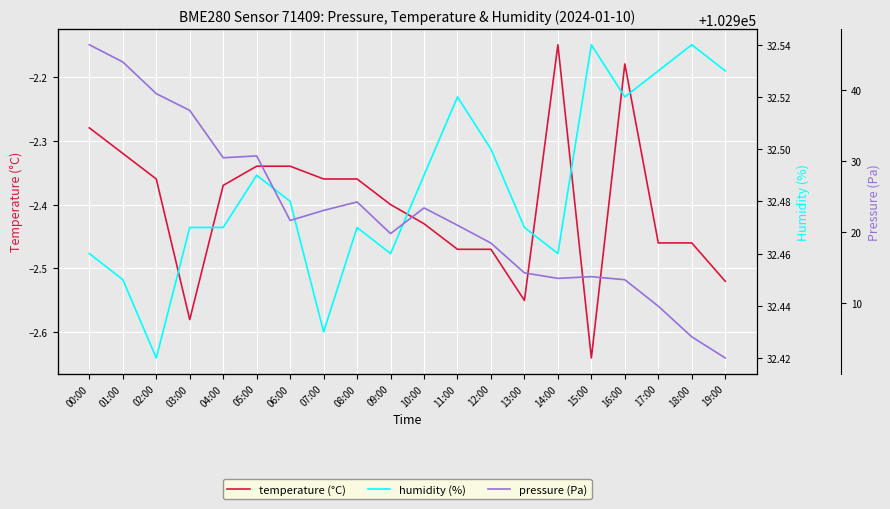

What is the sum of the pressure (Pa) values at 18:00 and 12:00?

205823.6